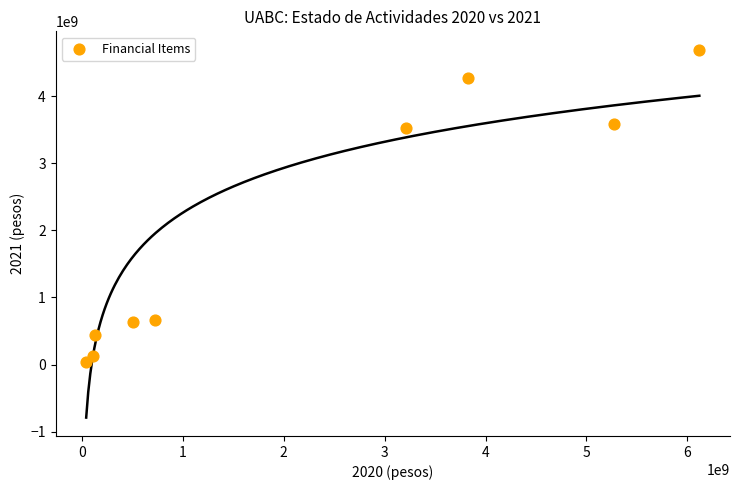

What is the range of X values (max minus min)?

6077614187